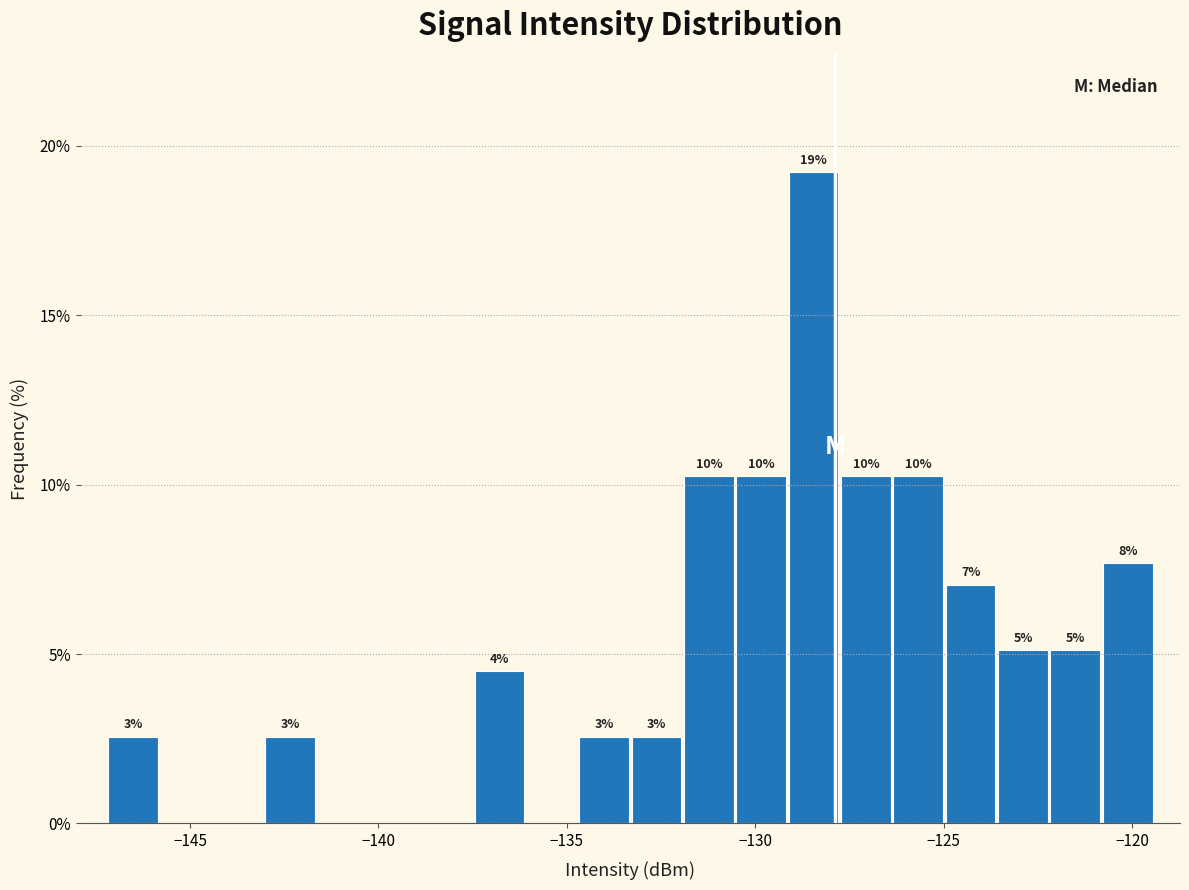

Around what value on the x-axis is the tallest bar? Give the approximate position of its centre, as read against the axis.

-128.5